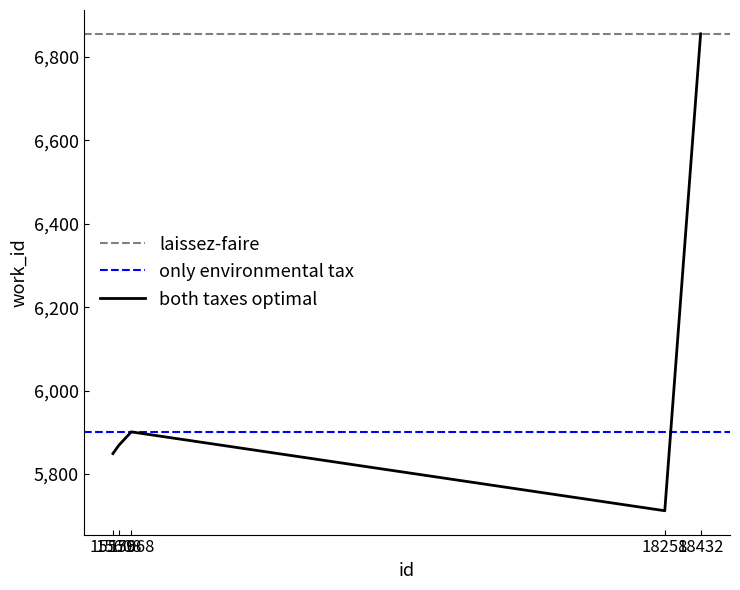

List the labels in order of value, smallest first.

18258, 15579, 15608, 15668, 18432